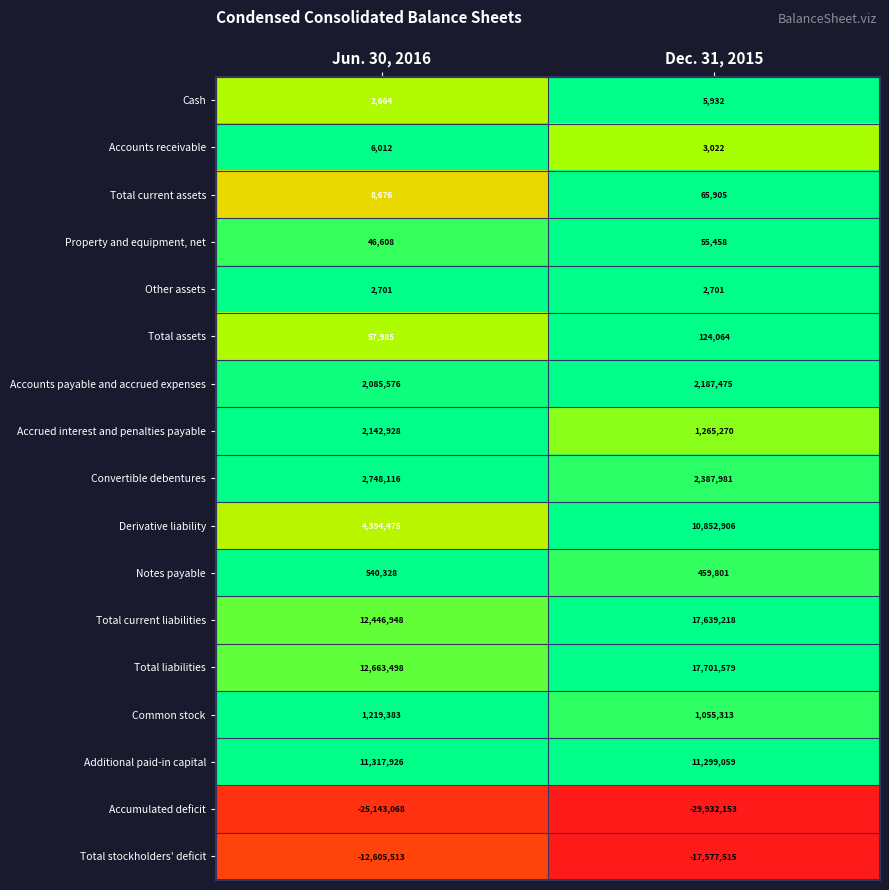

What is the difference between the Derivative liability values at Dec. 31, 2015 and Jun. 30, 2016?

6458431